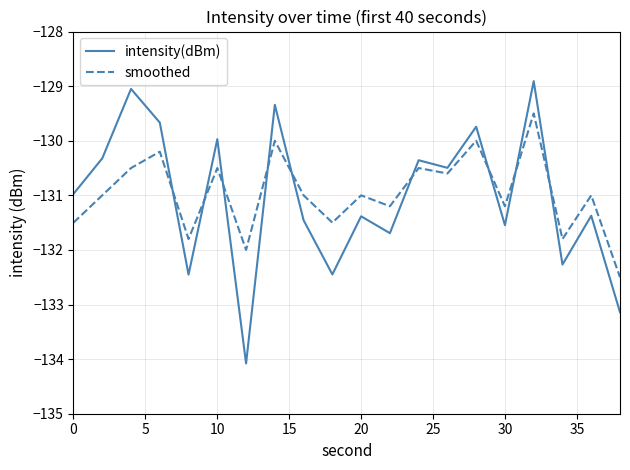

What is the difference between the second highest and minimum values in the smoothed series?

2.5